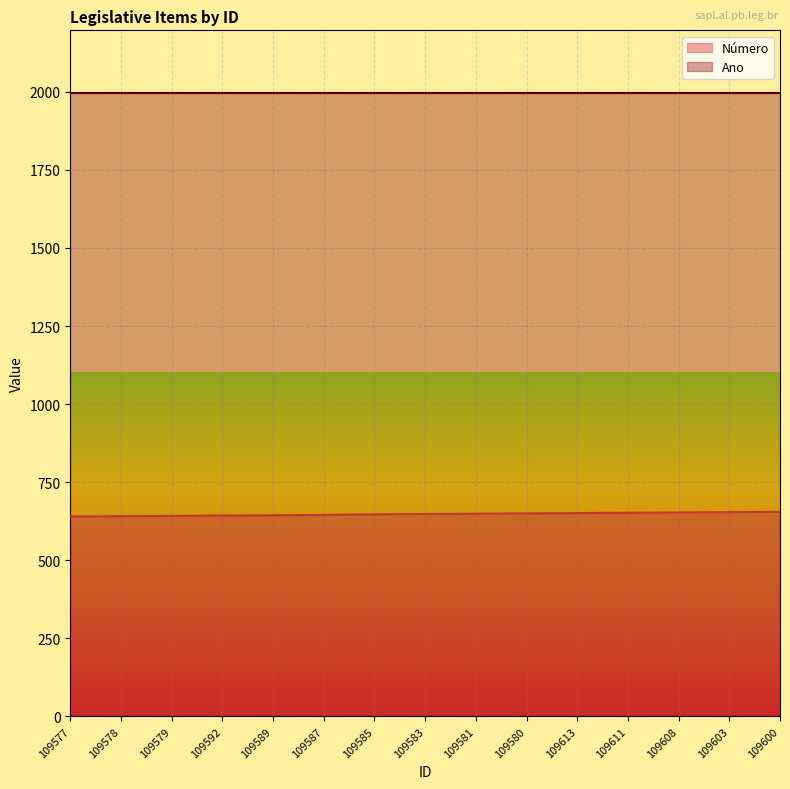

True or false: Ano has a value of 1997 at 109583.

True